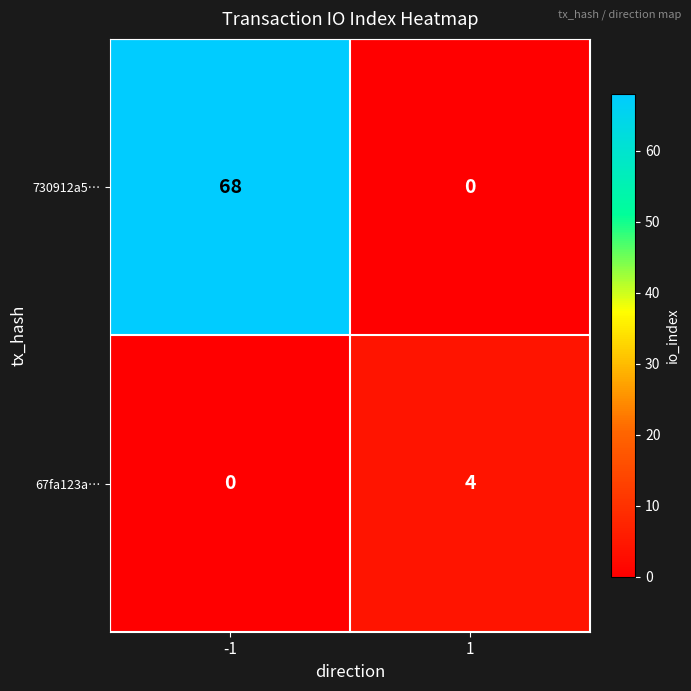

Which series has the widest spread of values?

730912a5…